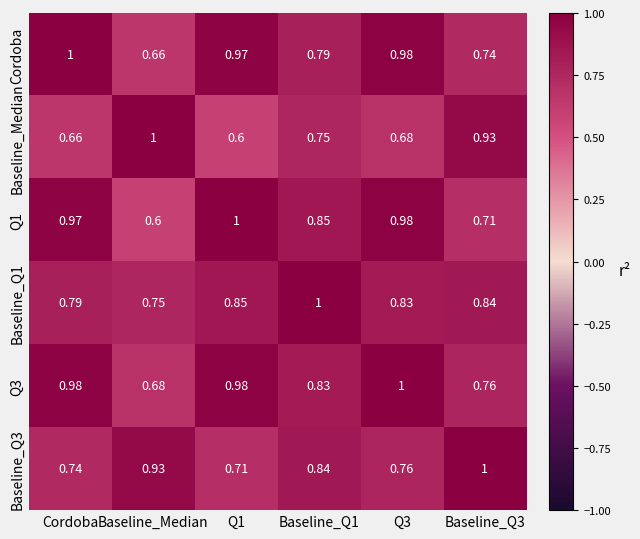

Is the value of Cordoba at Baseline_Q1 greater than the value of Baseline_Median at Q1?

Yes